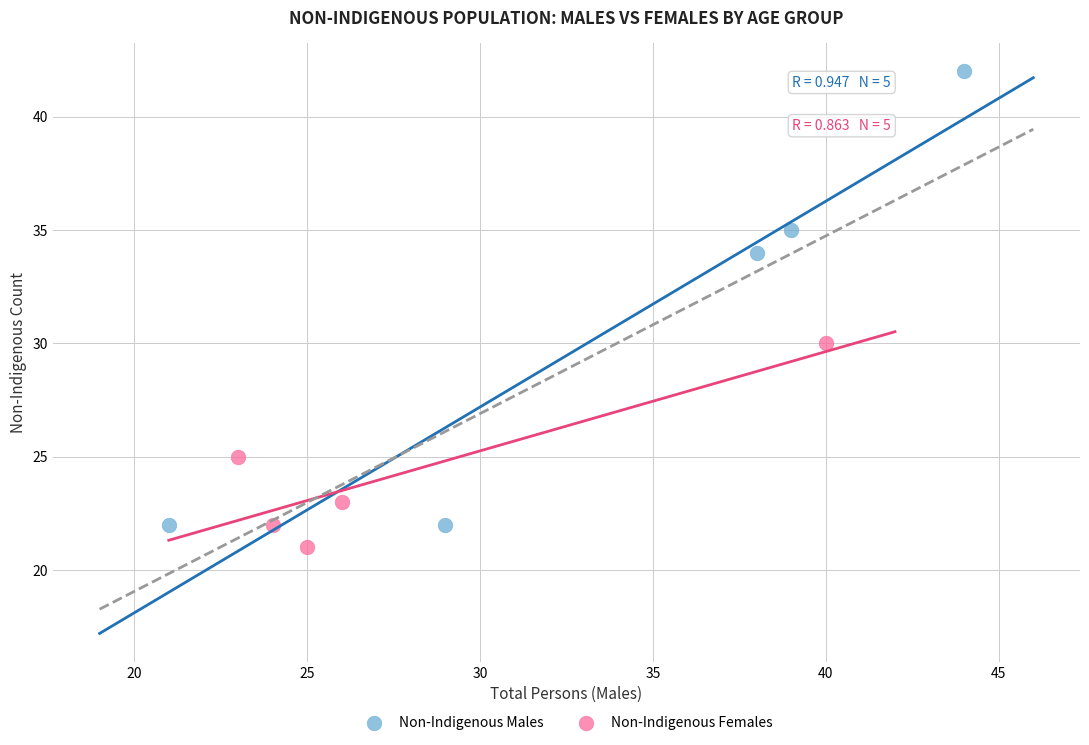

Which series contains the lowest Y value?

Non-Indigenous Females